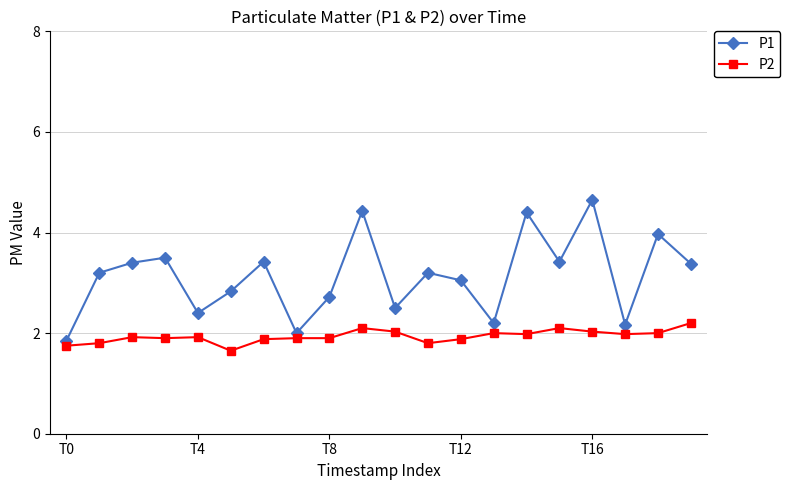

True or false: P1 and P2 cross at least once.

False